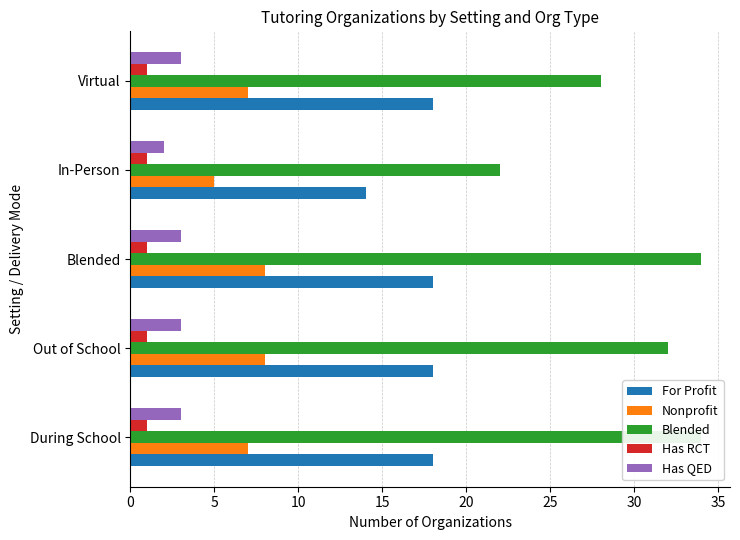

Which series changed the most between 10 and 20?

Blended